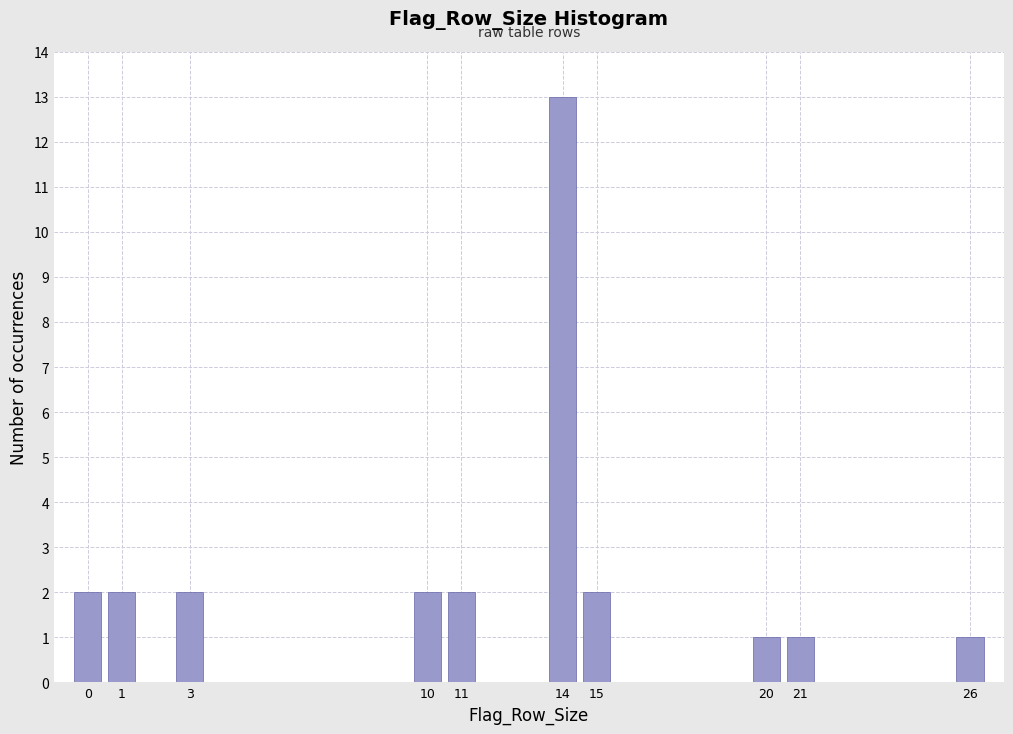

Reading left to right, what are all the values shown in this chart?

0=2	1=2	3=2	10=2	11=2	14=13	15=2	20=1	21=1	26=1